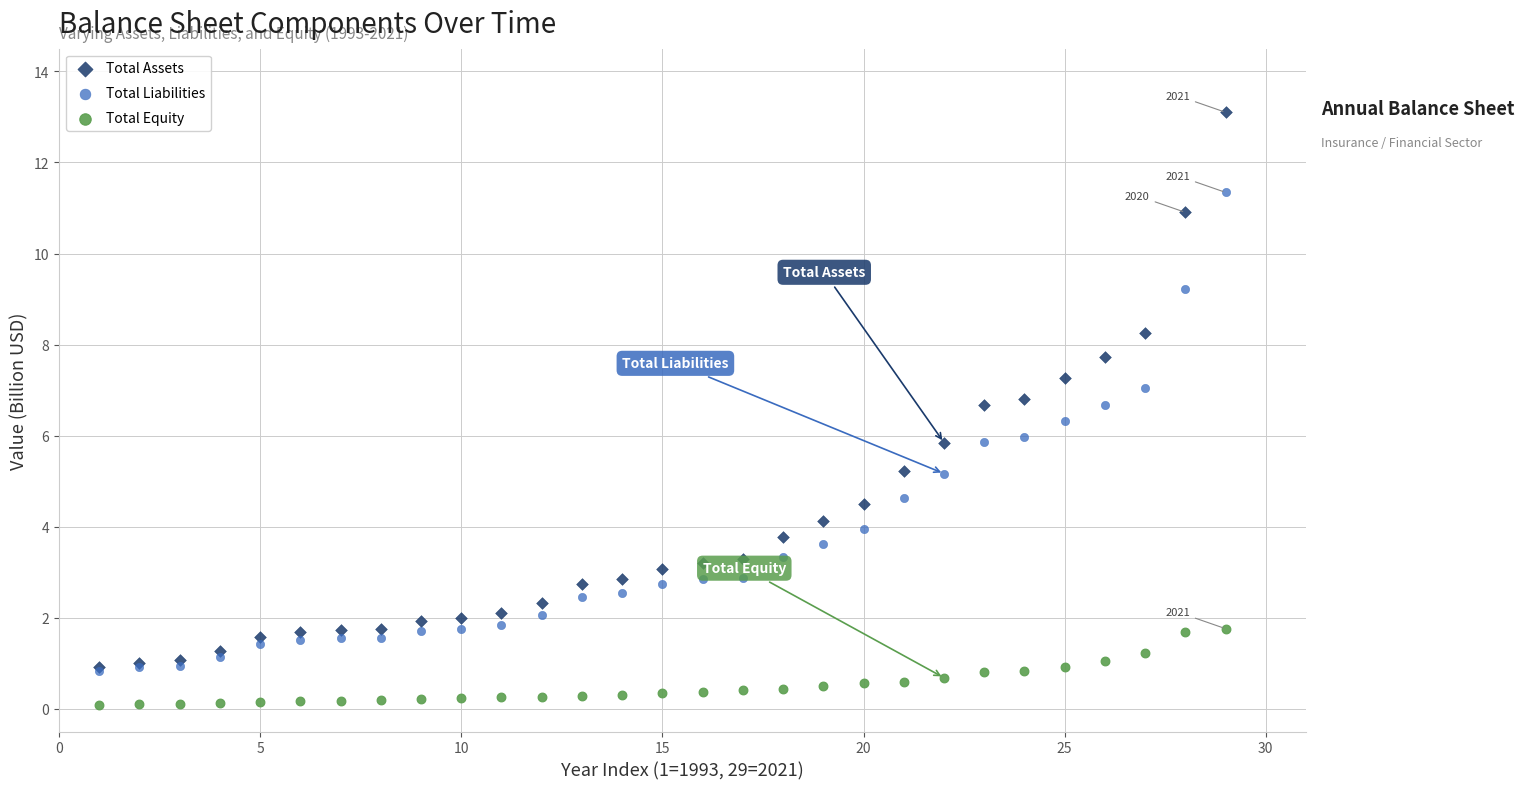

Which series contains the highest Y value?

Total Assets